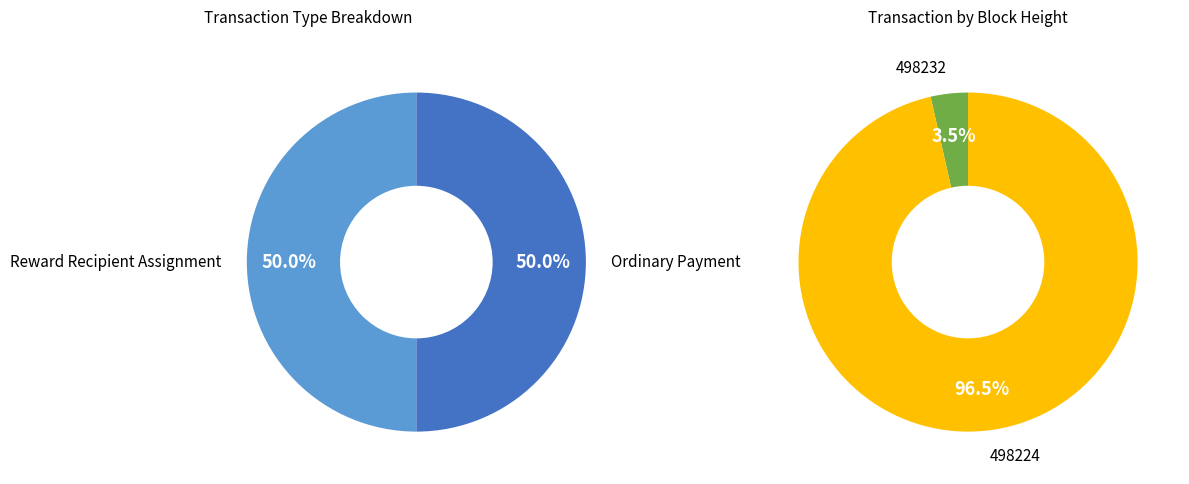

Is there a majority slice in this chart?

Yes